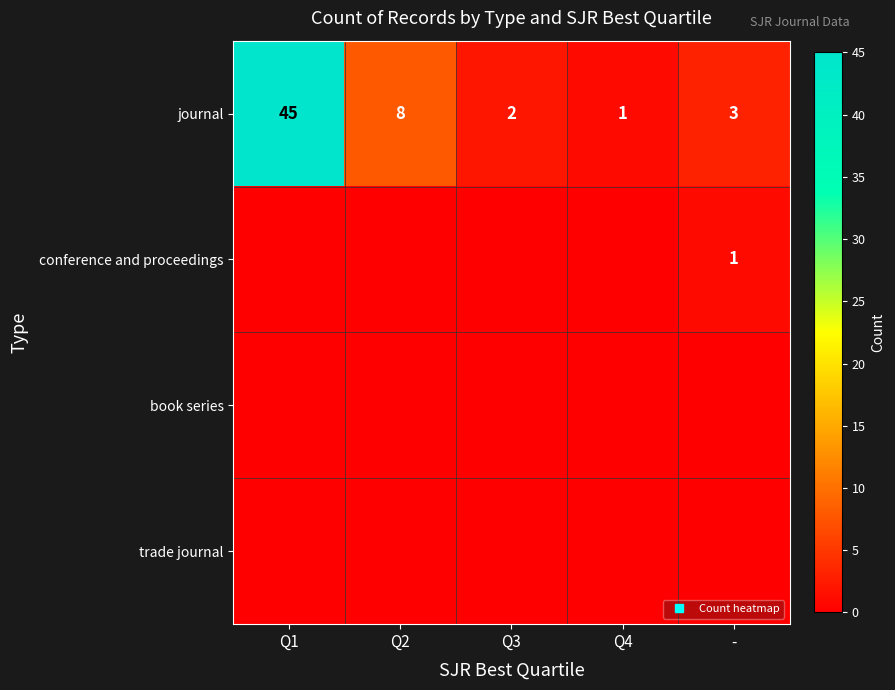

What is the maximum value shown in the chart?

45